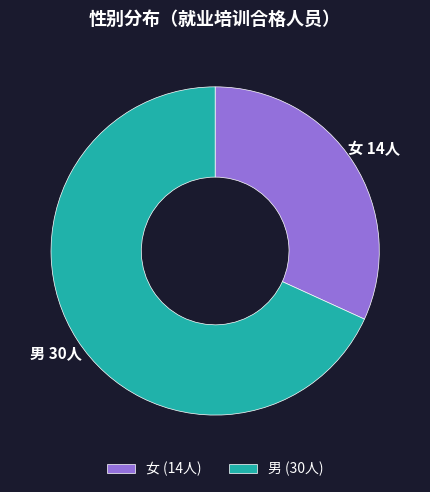

Which slice is the smallest?

女